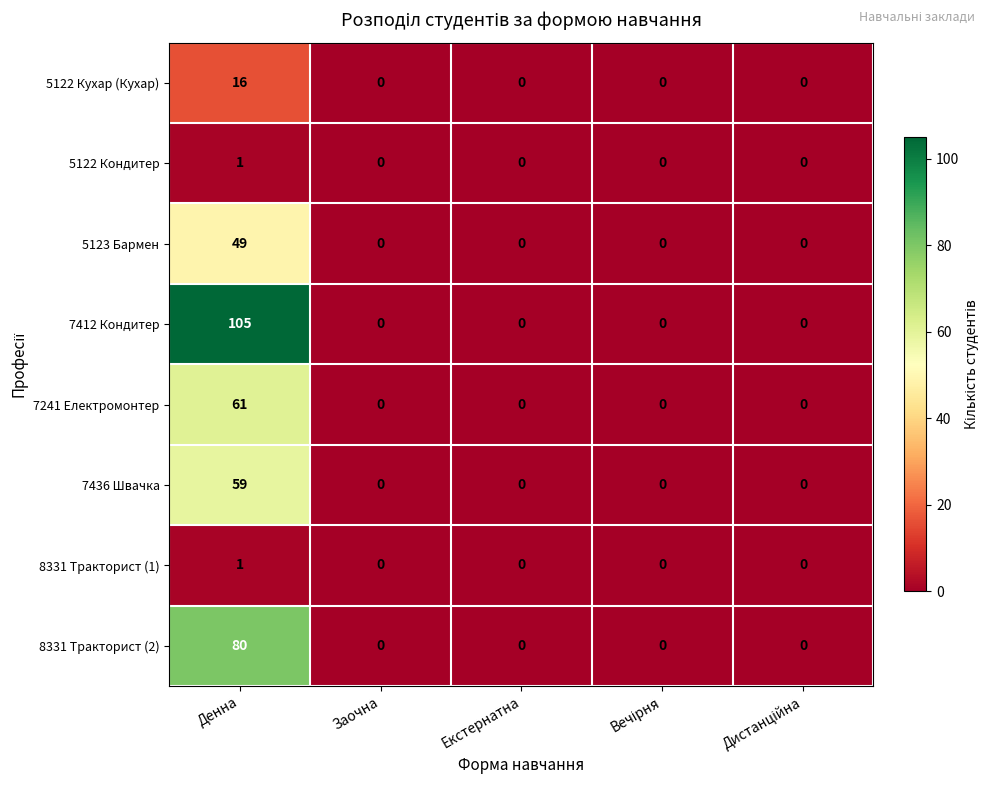

What is the total value across all series at Денна?

372